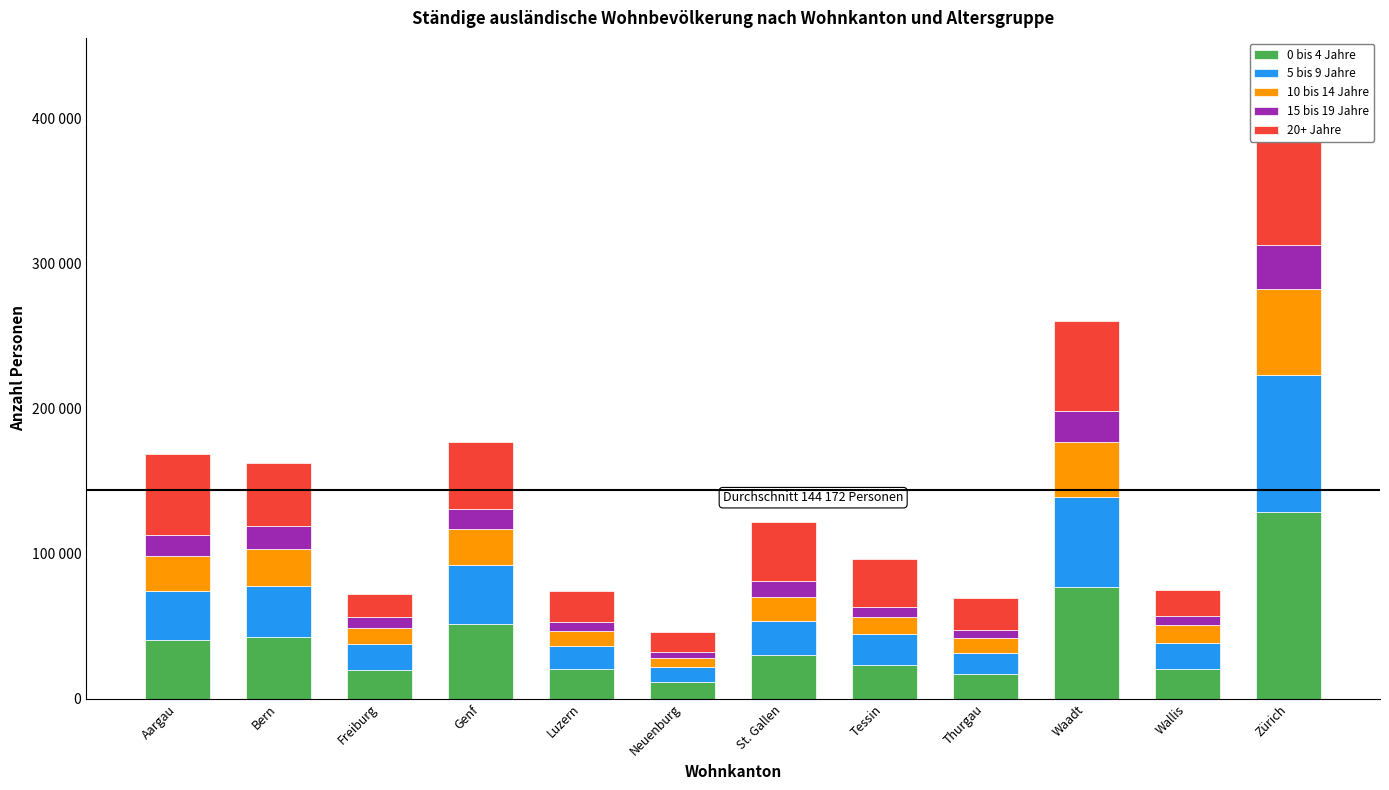

At which label does 5 bis 9 Jahre reach its minimum?

Neuenburg